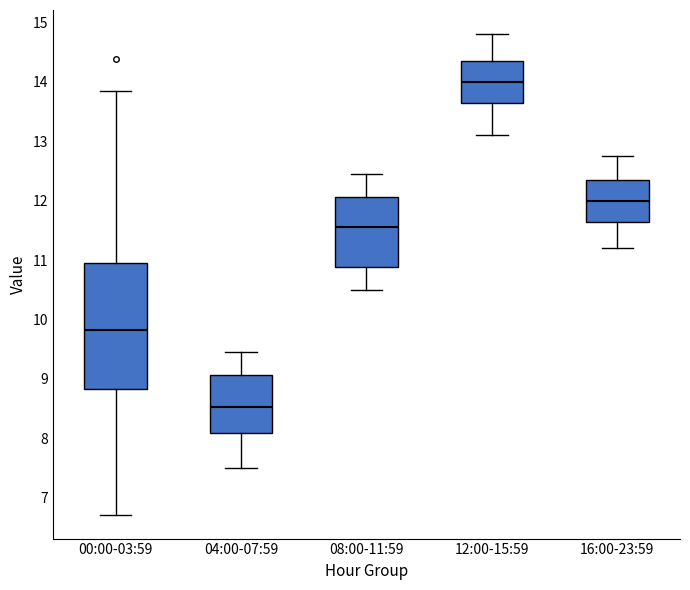

Reading left to right, read every box against the y-axis: the position of its median line, the range the box covers, and the ends of its whiskers. The values are not printed on the chart, so give them approximately, as read against the axis.

00:00-03:59: median 9.8, box 8.8 to 10.9, whiskers 6.7 to 13.9
04:00-07:59: median 8.5, box 8.1 to 9.1, whiskers 7.5 to 9.5
08:00-11:59: median 11.6, box 10.9 to 12.1, whiskers 10.5 to 12.5
12:00-15:59: median 14.0, box 13.6 to 14.4, whiskers 13.1 to 14.8
16:00-23:59: median 12.0, box 11.6 to 12.4, whiskers 11.2 to 12.8